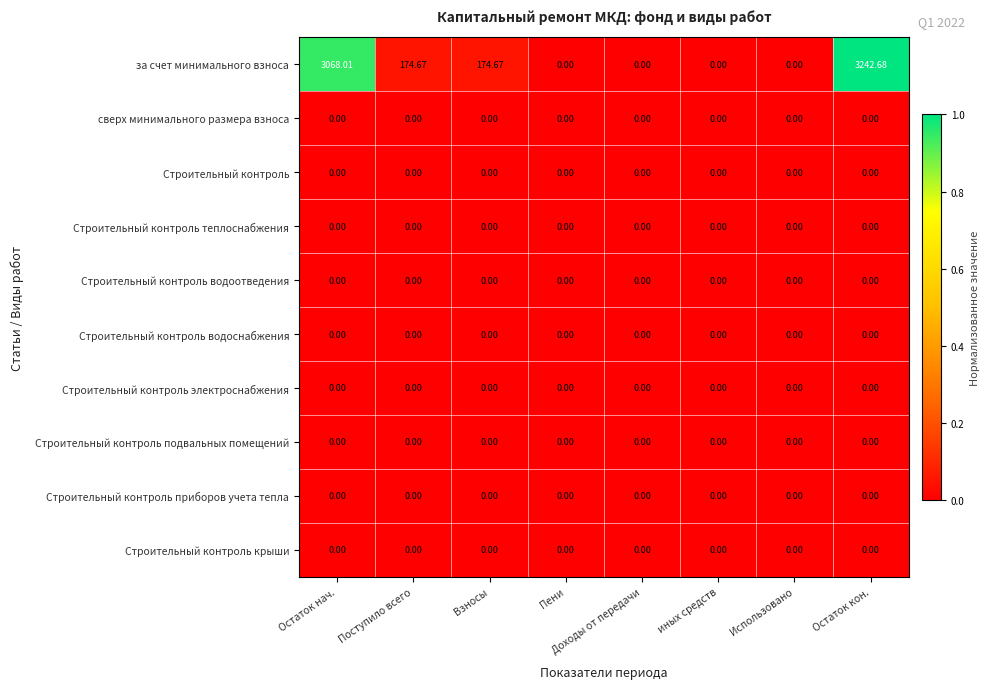

At which category is the sum across all series the highest?

Остаток кон.